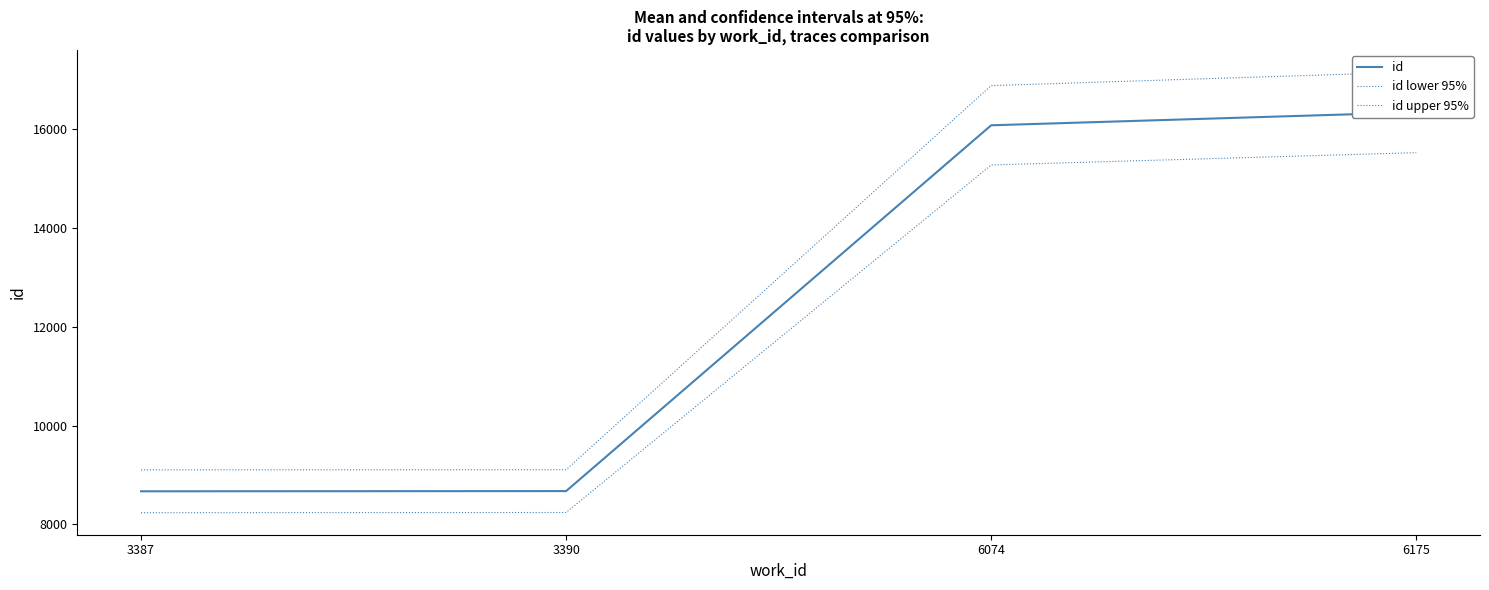

At which label does id upper 95% reach its peak?

6175